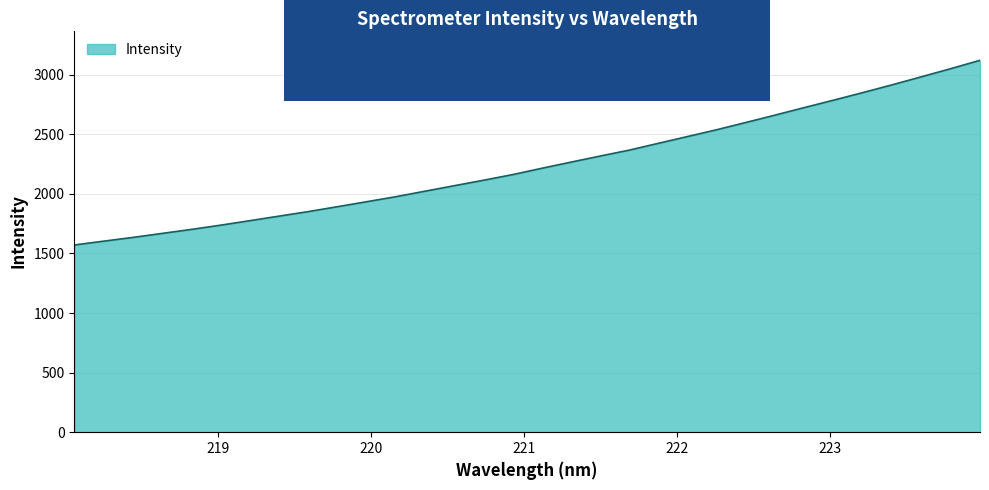

What is the maximum value shown in the chart?

3120.8